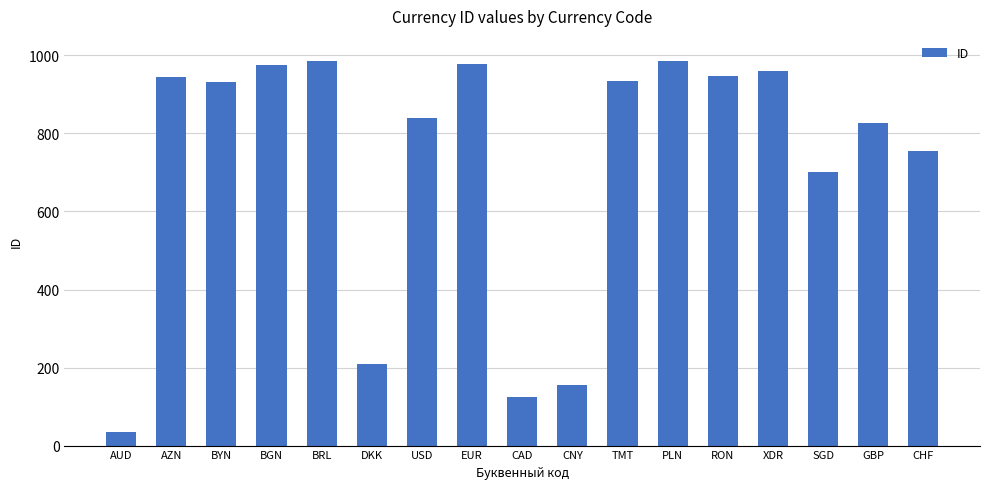

What is the ratio of the value at AZN to the value at DKK?

4.5